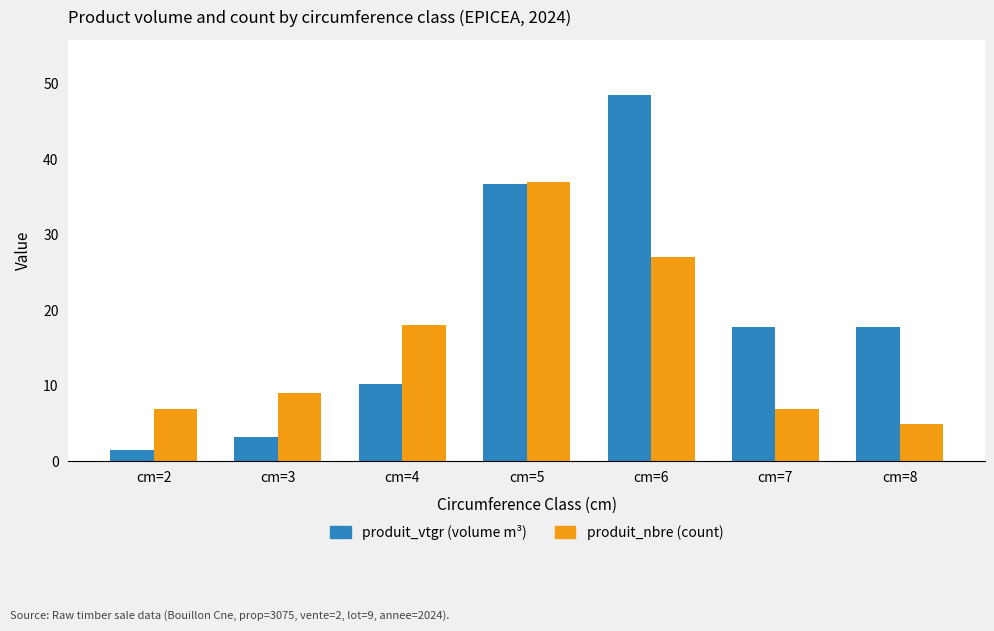

Which series has the largest range (max minus min)?

produit_vtgr (volume m³)